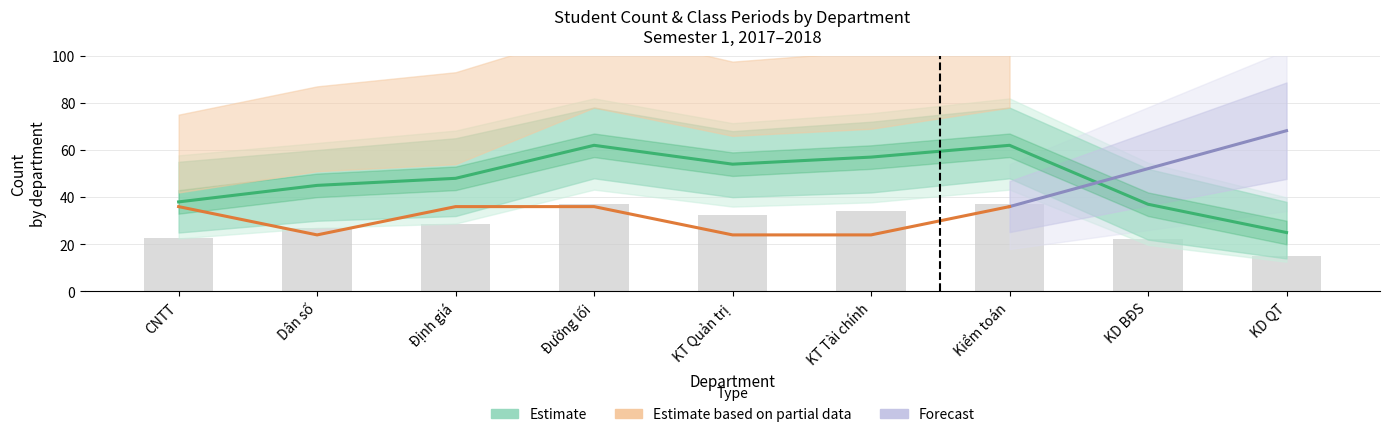

What is the smallest value displayed?

25